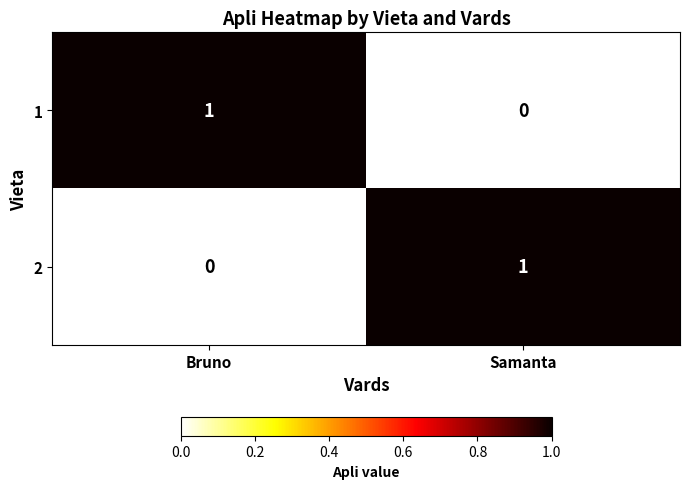

Which category has the lowest value in the 2 series?

Bruno